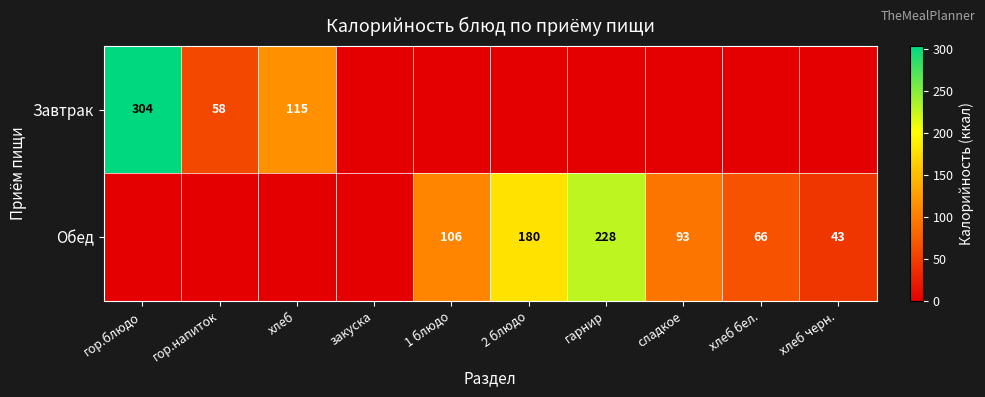

Is it true that Обед equals 43 at хлеб черн.?

True